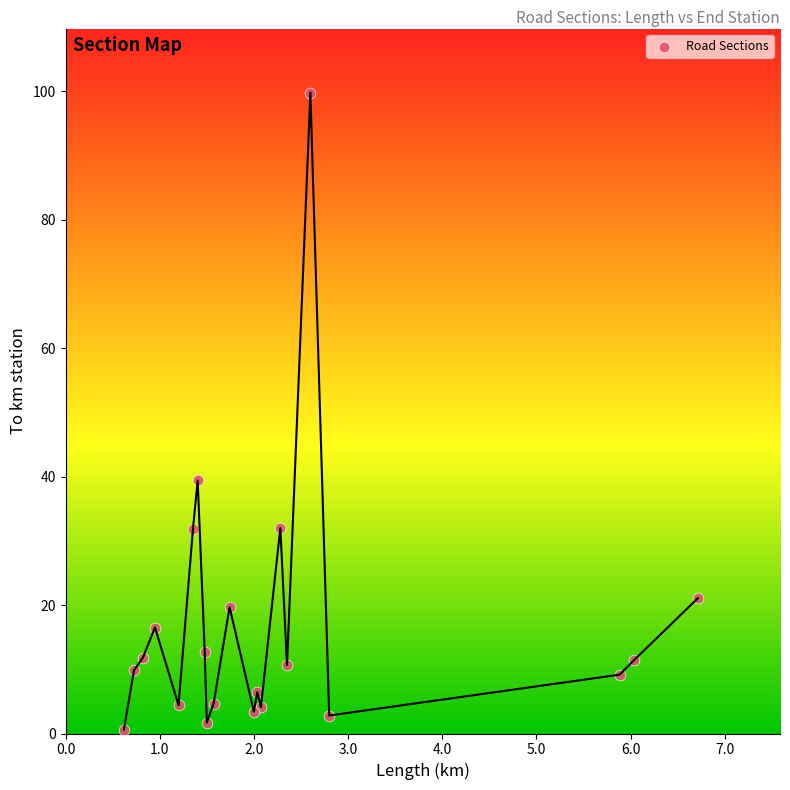

What Y value in the scatter plot is closest to 50?

39.4